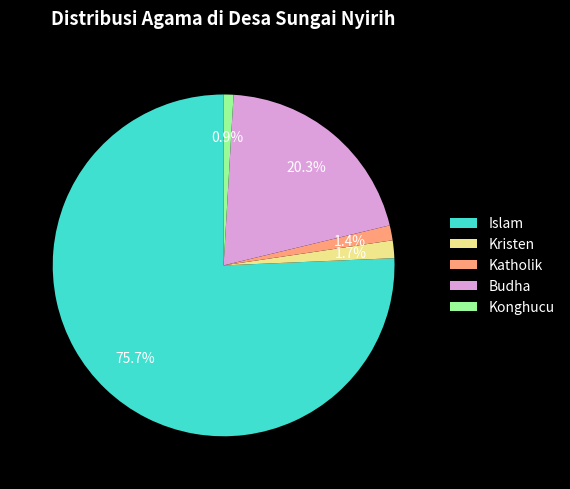

True or false: Islam accounts for 76% of the total.

True